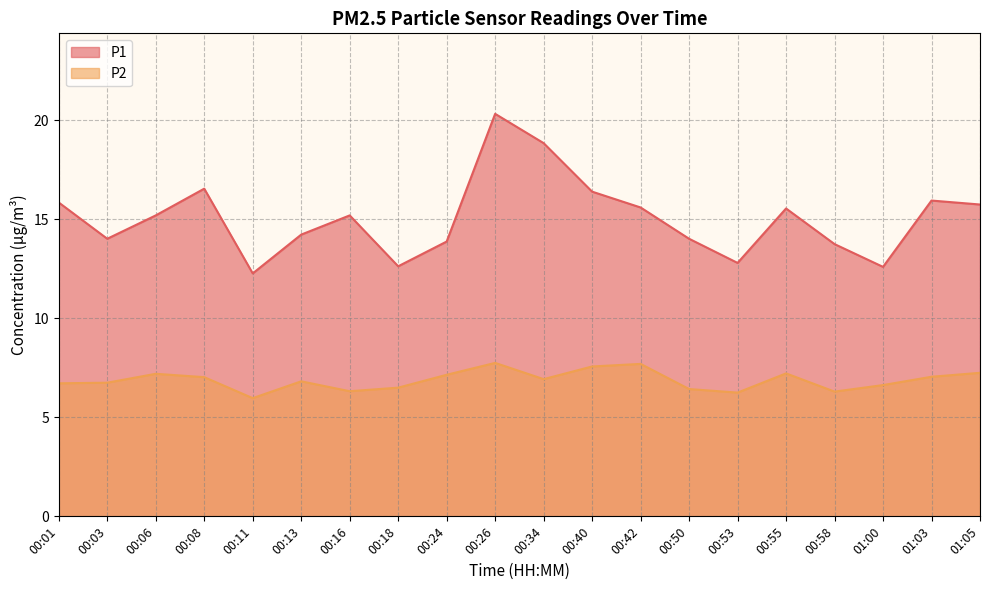

Count the number of data series in this chart.

2